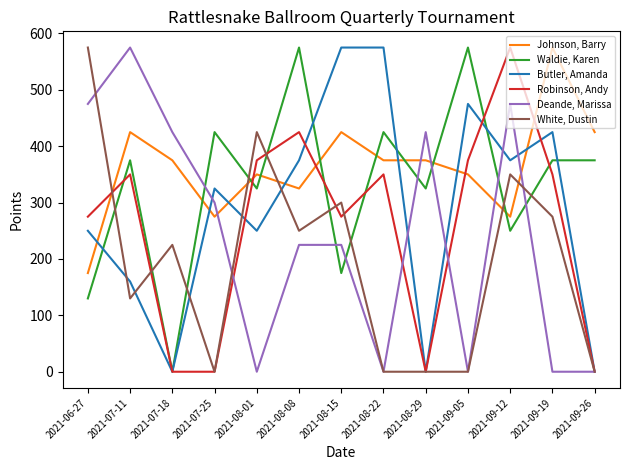

Rank the series at 2021-09-12 from lowest to highest value.

Waldie, Karen, Johnson, Barry, White, Dustin, Butler, Amanda, Deande, Marissa, Robinson, Andy